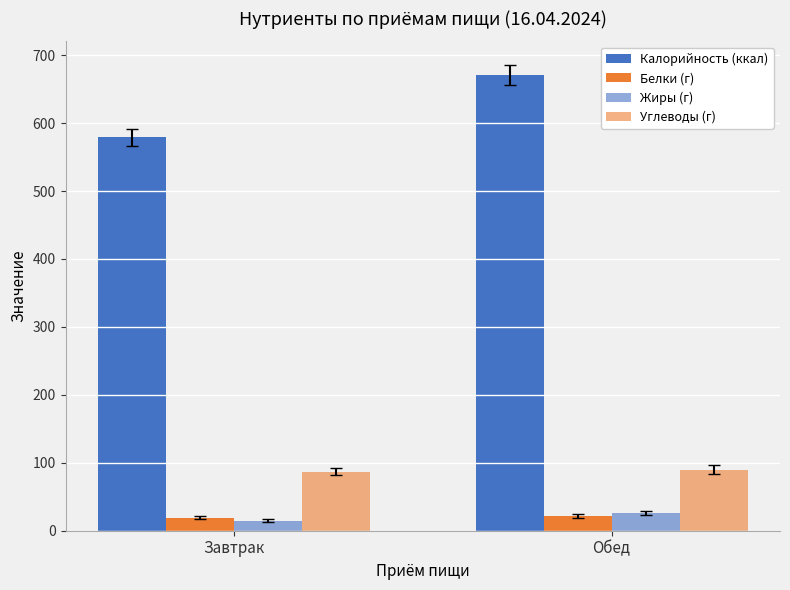

What is the sum of the Жиры (г) values at Обед and Завтрак?

41